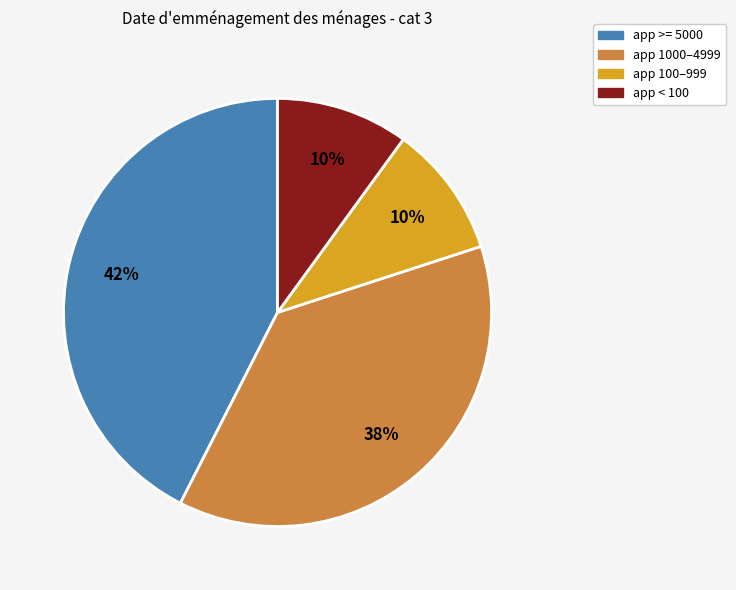

Combined, do app < 100 and app 1000–4999 account for over 50%?

No